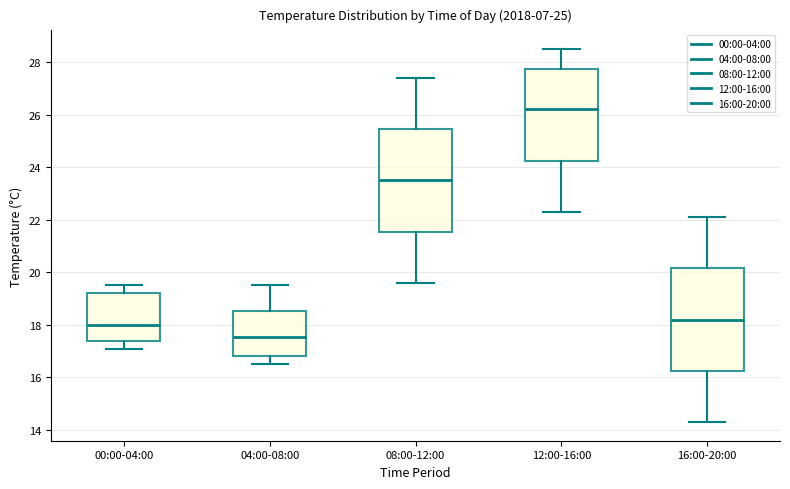

Where is the lower edge of the box for 04:00-08:00 on the y-axis? The values are not printed on the chart, so give them approximately, as read against the axis.

16.8